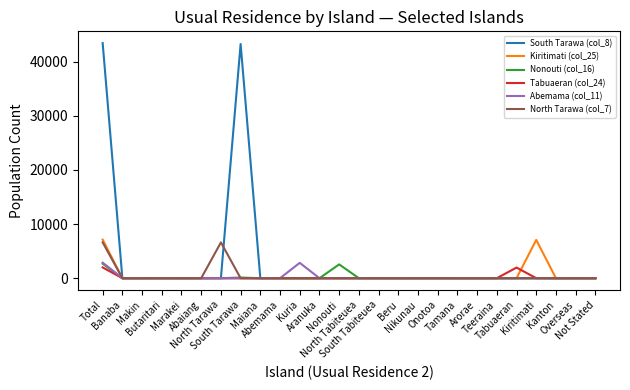

What is the maximum value shown in the chart?

43447